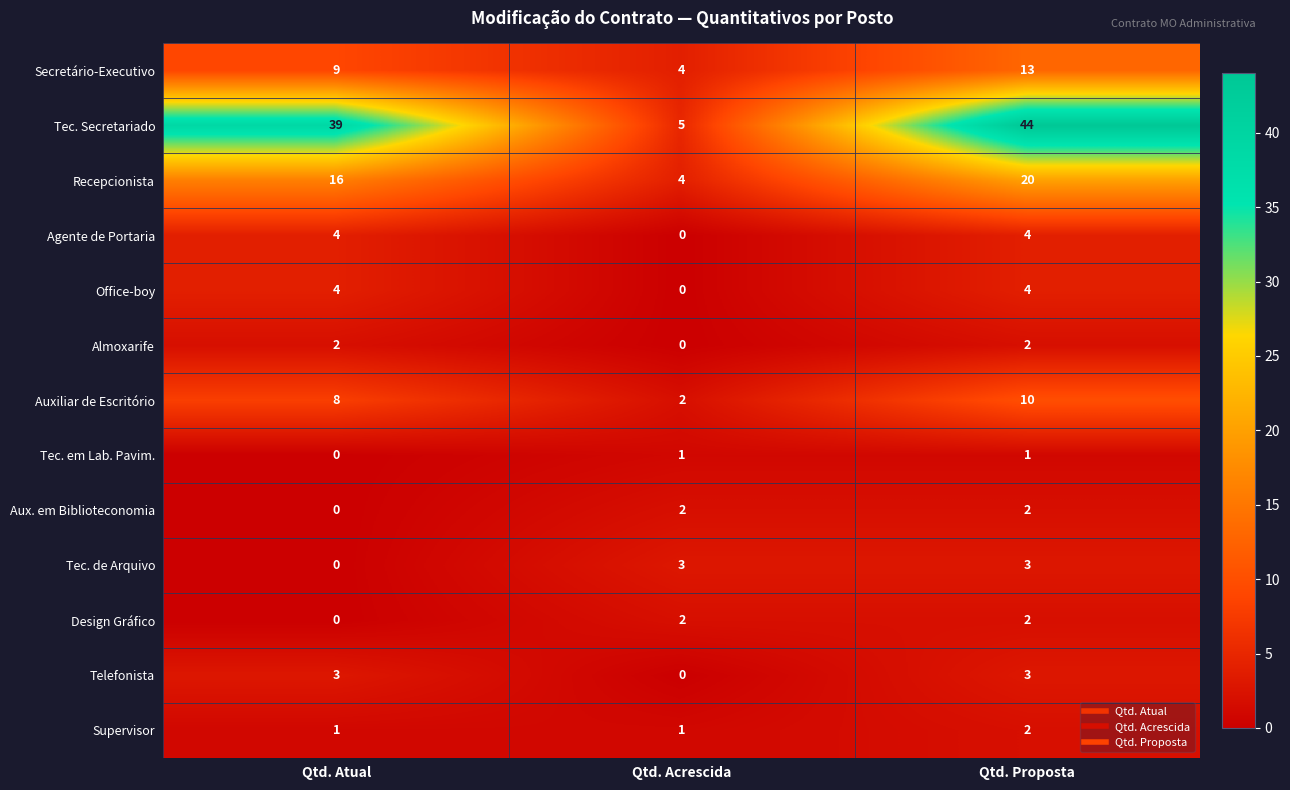

Rank the categories by Recepcionista value from lowest to highest.

Qtd. Acrescida, Qtd. Atual, Qtd. Proposta